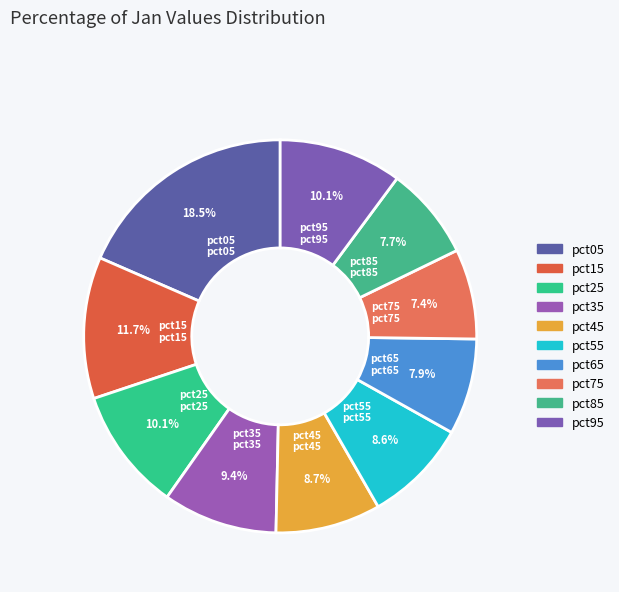

The pct15 slice represents 12% of the pie. True or false?

True